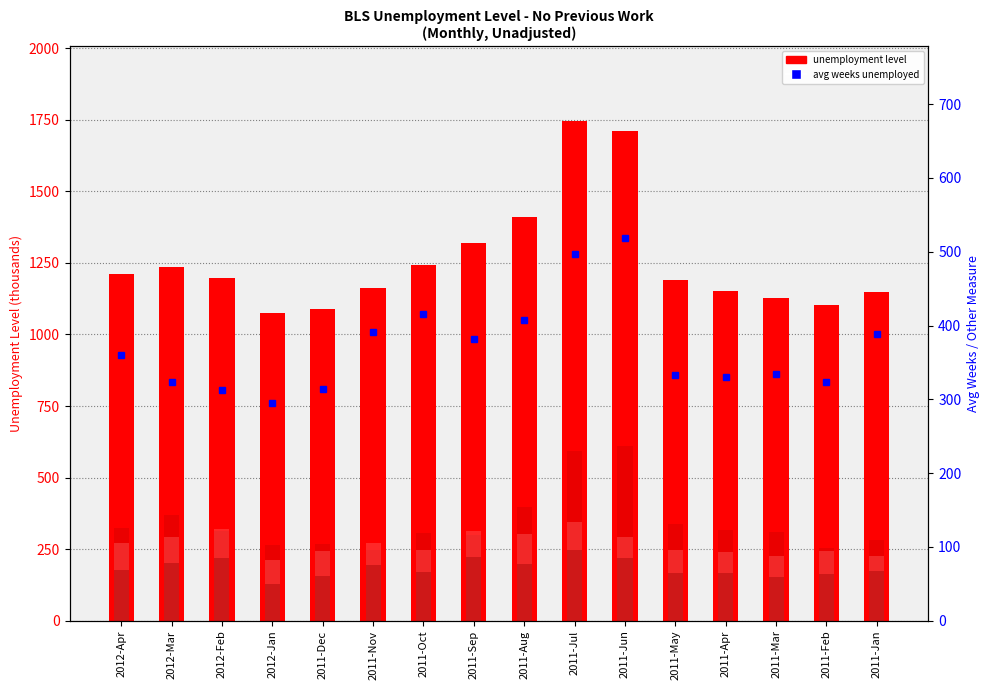

What is the difference between the maximum and minimum values in the 15-26 wks (col19) series?

120